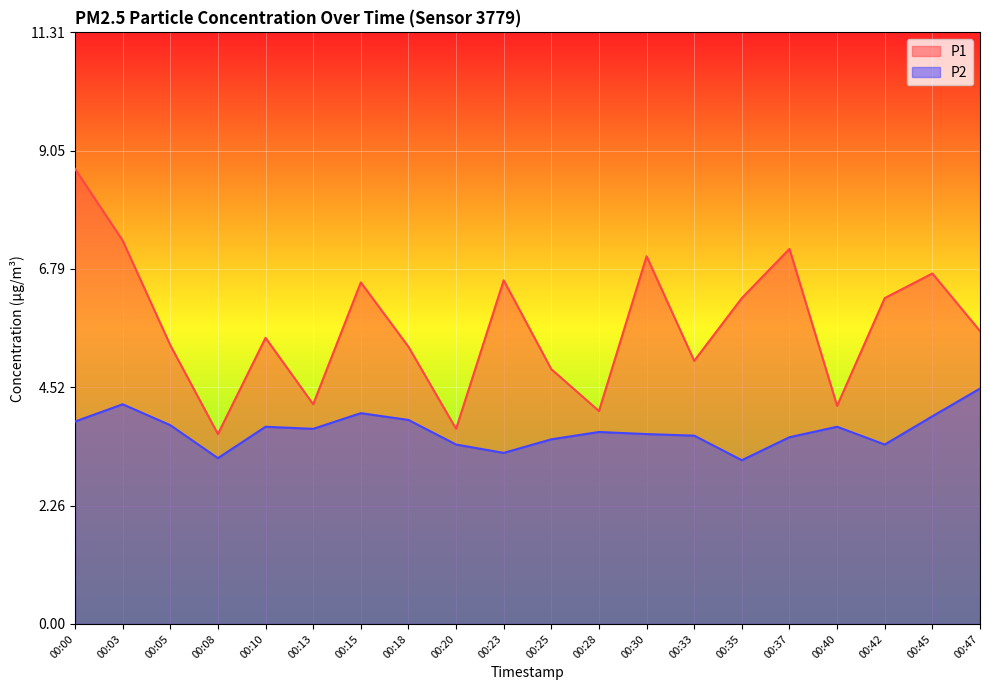

At which label is P2 closest to 3?

00:35